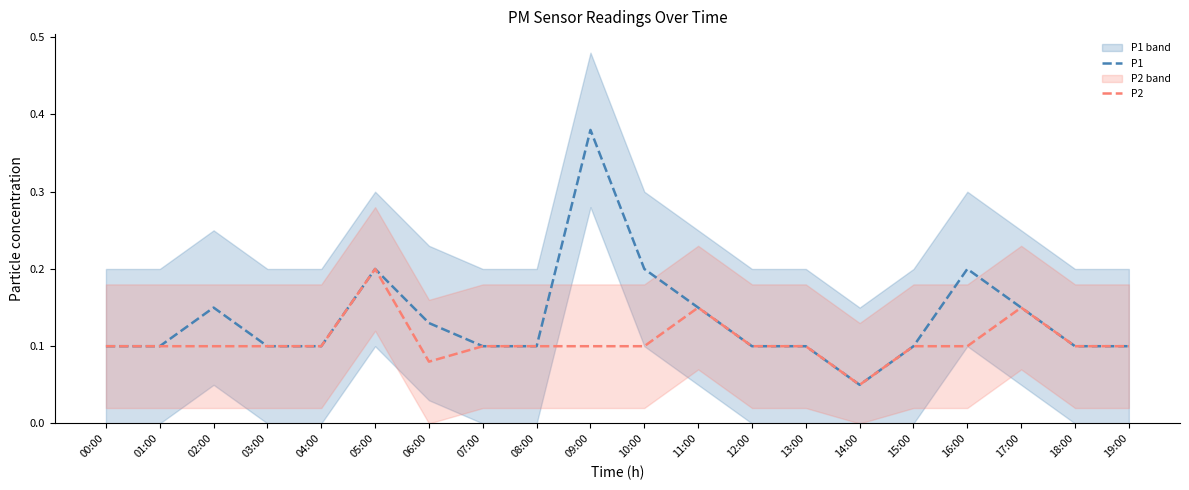

What is the sum of the P2 values at 11:00 and 12:00?

0.2